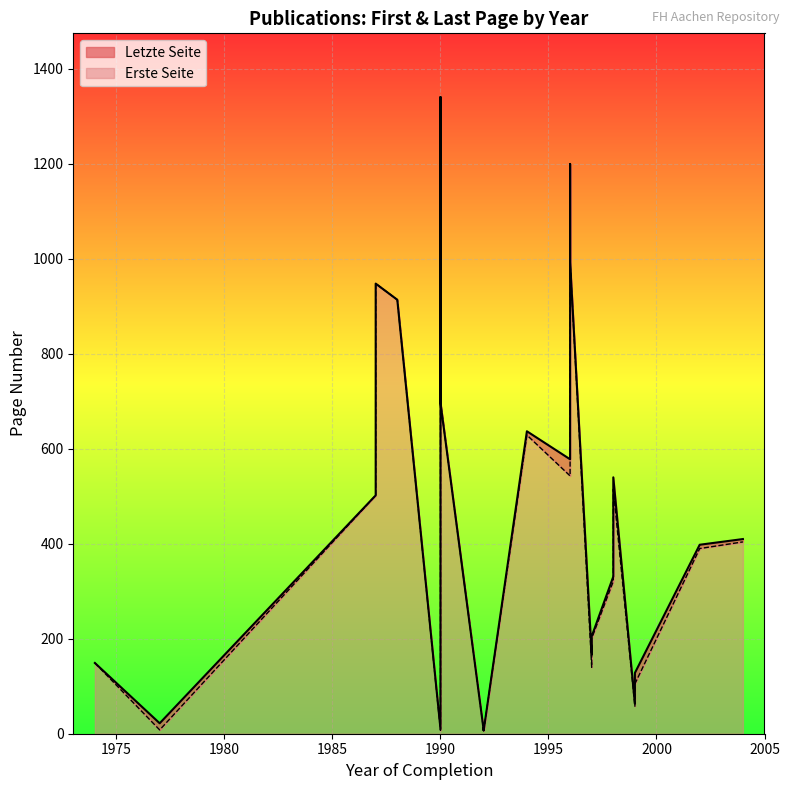

Which series has the largest range (max minus min)?

Erste Seite